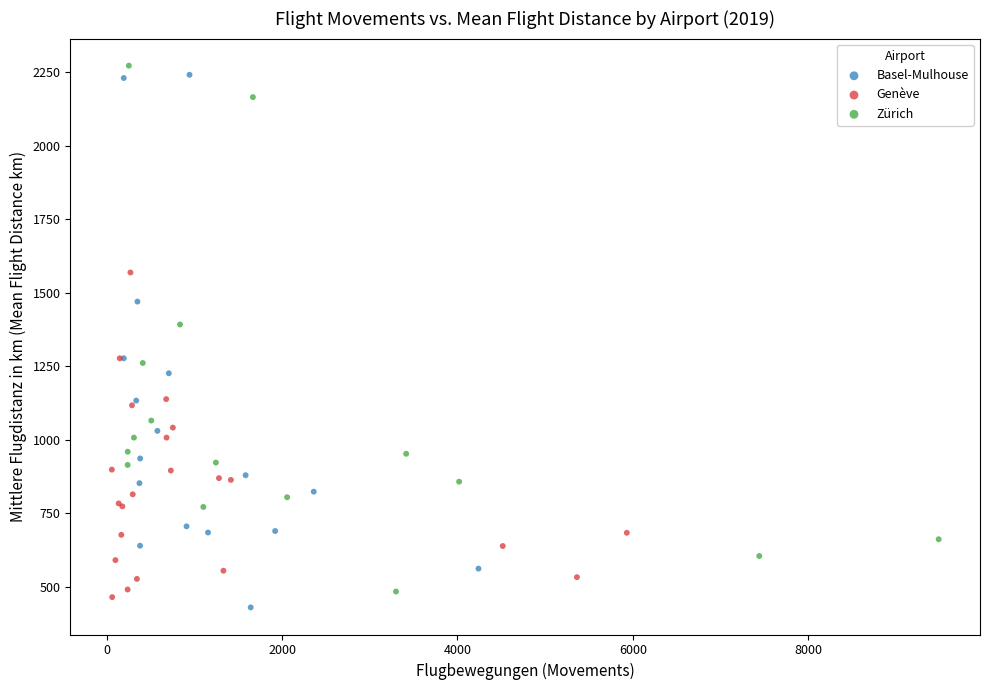

What are all the series names shown in the legend?

Basel-Mulhouse, Genève, Zürich